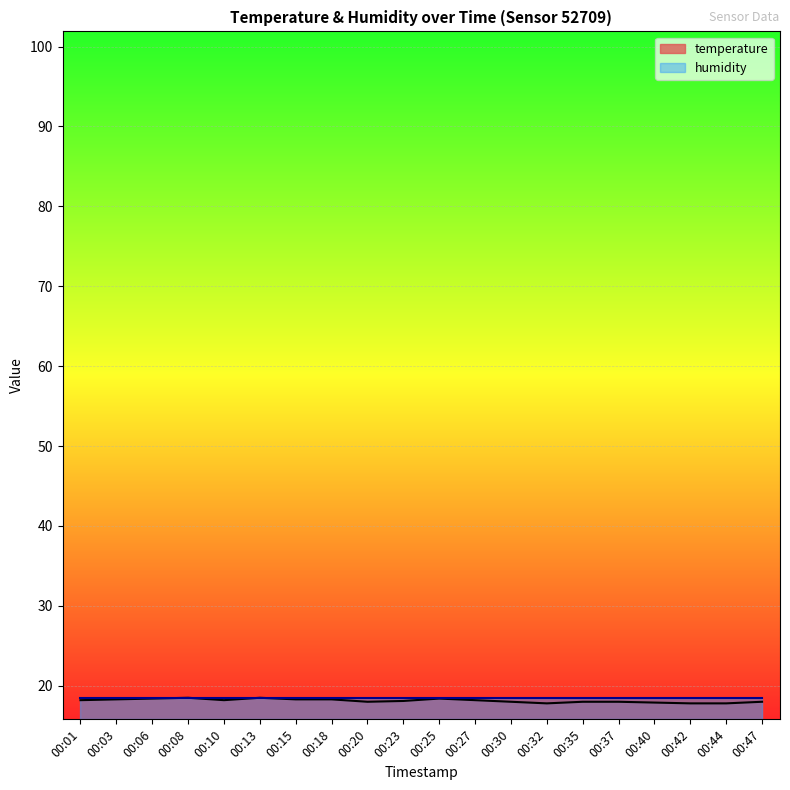

Between 00:40 and 00:42, which is larger?

00:40